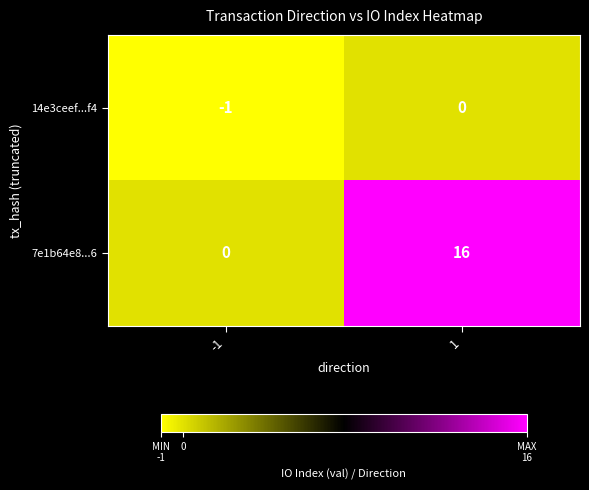

At which category does the chart reach its minimum across all series?

-1